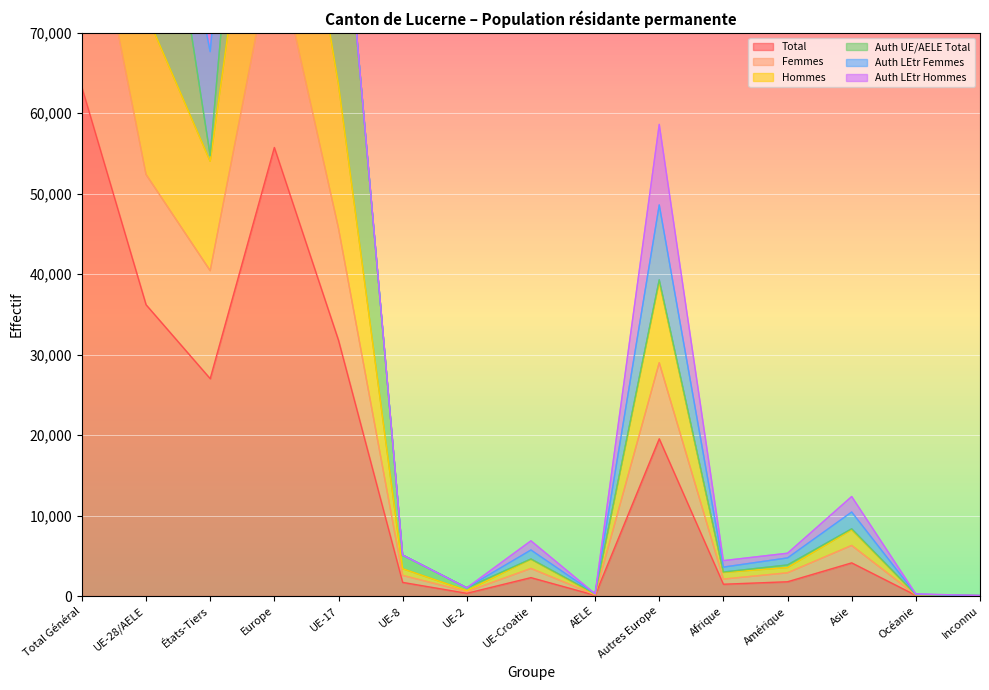

At which label does Total reach its peak?

Total Général